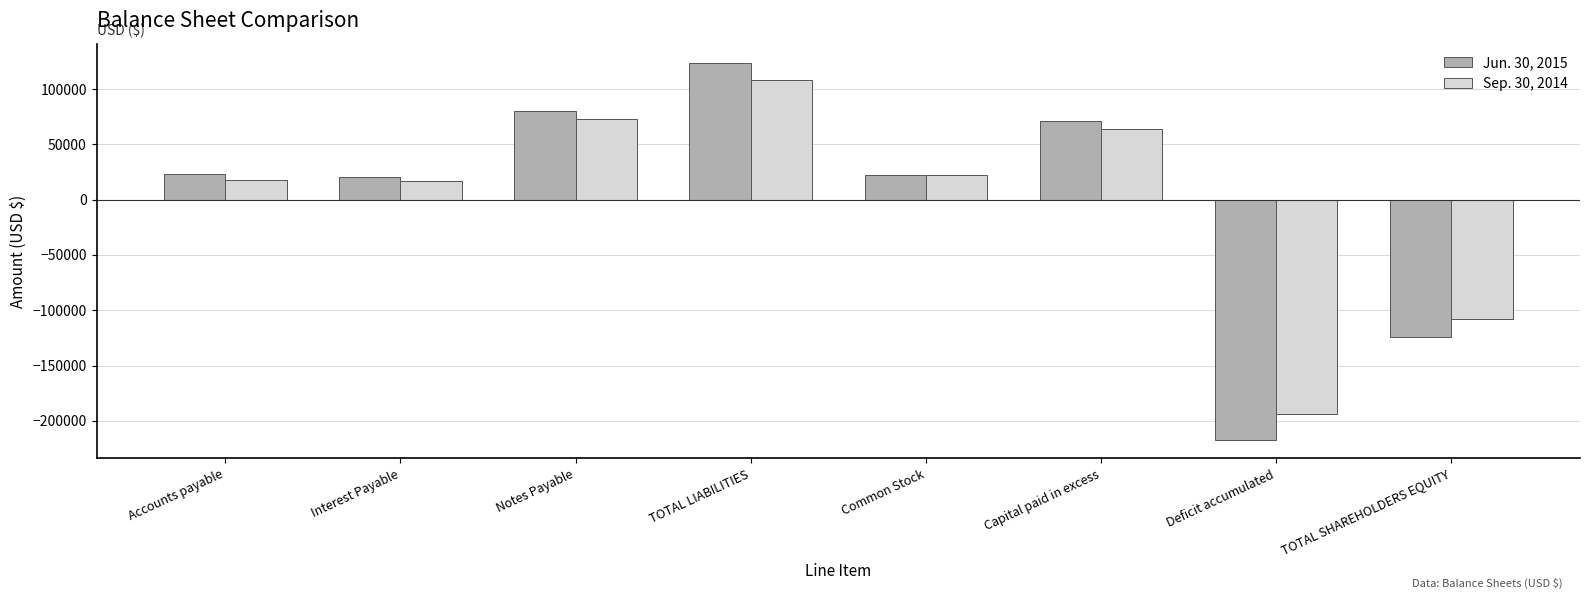

List the series in order of their peak value, lowest first.

Sep. 30, 2014, Jun. 30, 2015